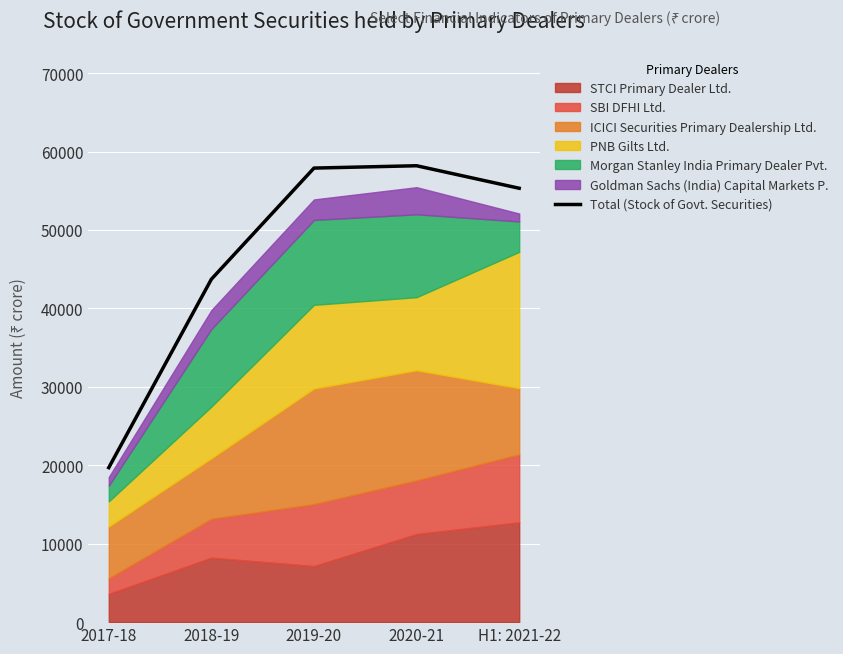

At which category does the chart reach its peak across all series?

2020-21